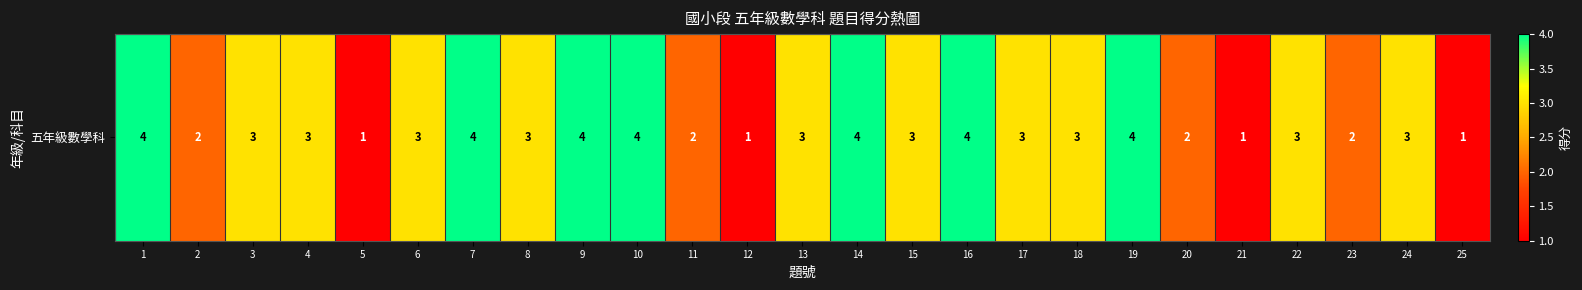

Rank the categories by value from lowest to highest.

5, 12, 21, 25, 2, 11, 20, 23, 3, 4, 6, 8, 13, 15, 17, 18, 22, 24, 1, 7, 9, 10, 14, 16, 19